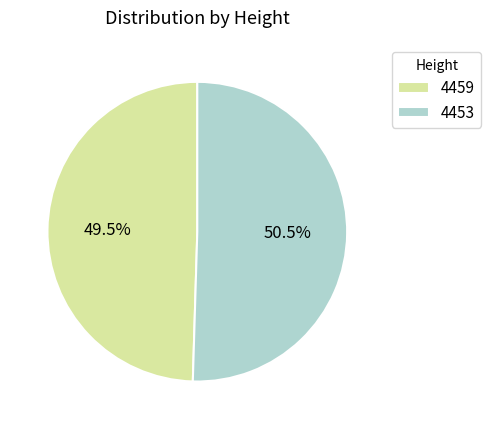

To the nearest percent, what is the difference between the largest and smallest slice percentages?

1%